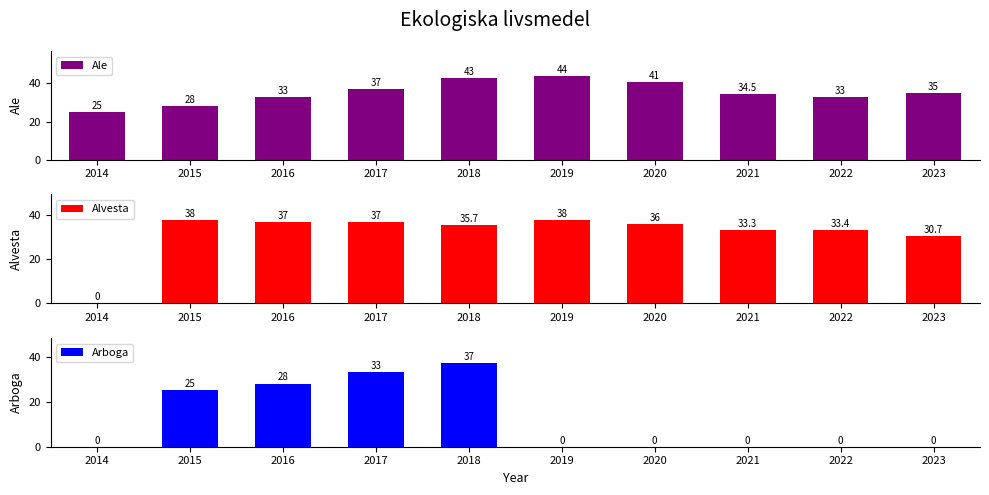

Where is Arboga nearest to the value 18?

2015